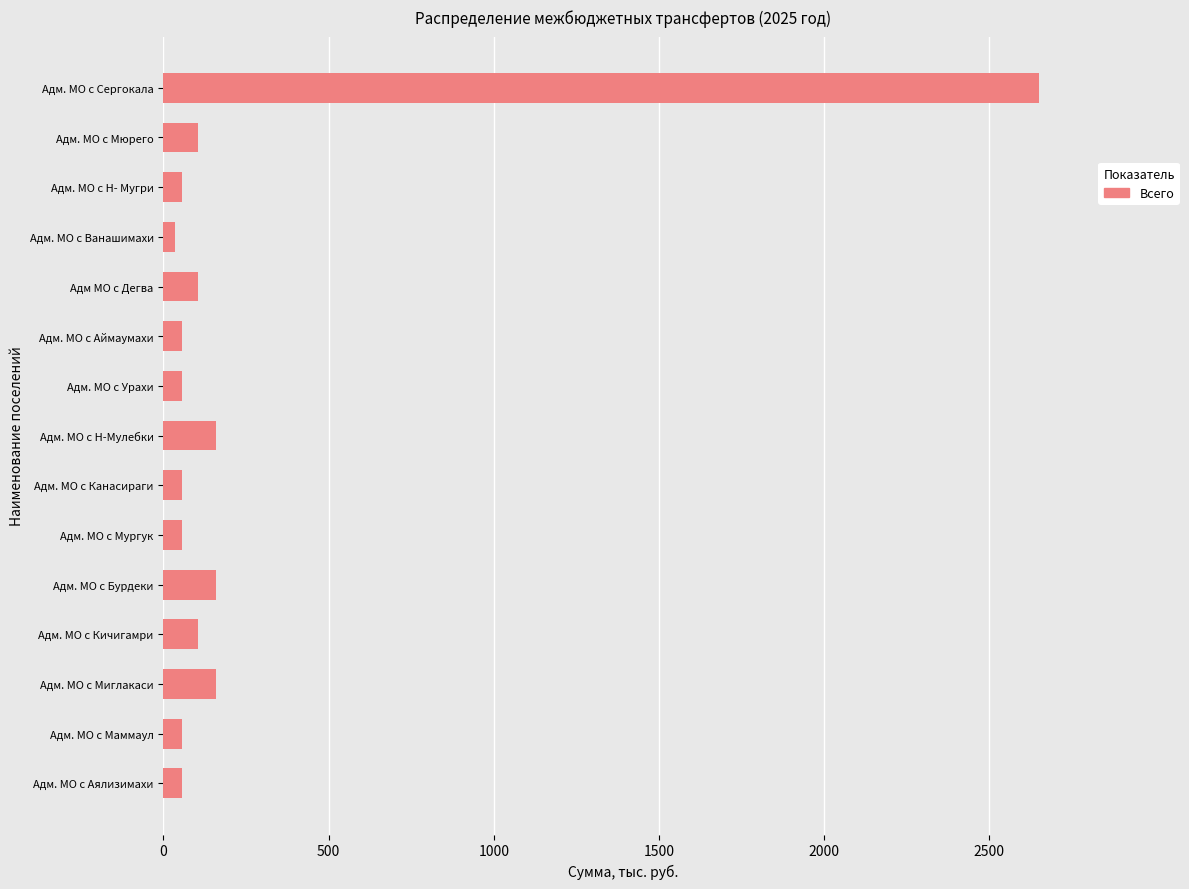

How many categories are shown in the chart?

15